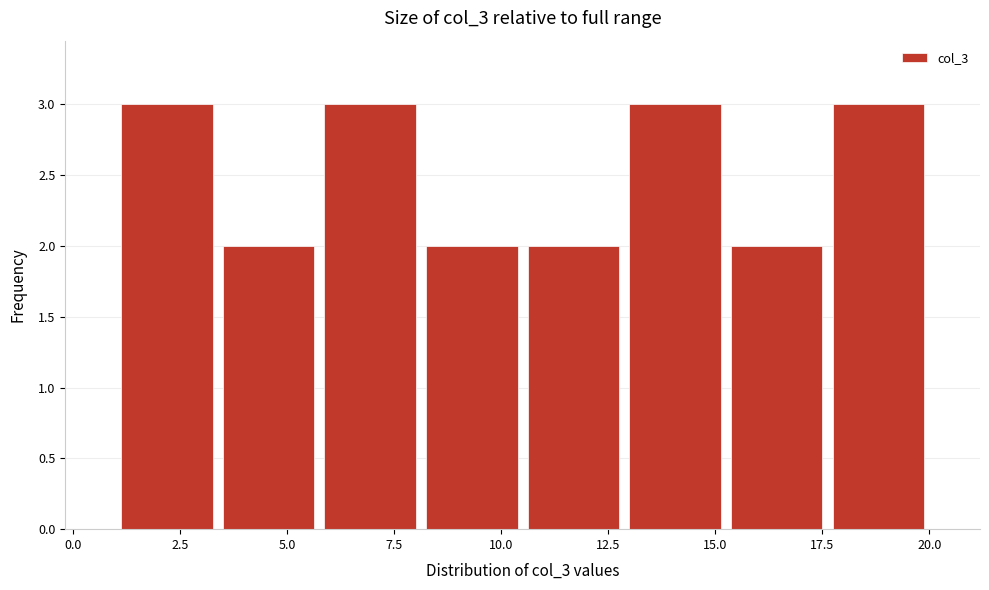

Reading left to right, list every bar in this chart as the range it spans on the x-axis followed by its height. Neither the bar edges nor the heights are printed on the chart, so give them approximately, as read against the axes.

1.0 to 3.5: 3
3.5 to 6.0: 2
6.0 to 8.0: 3
8.0 to 10.5: 2
10.5 to 13.0: 2
13.0 to 15.5: 3
15.5 to 17.5: 2
17.5 to 20.0: 3